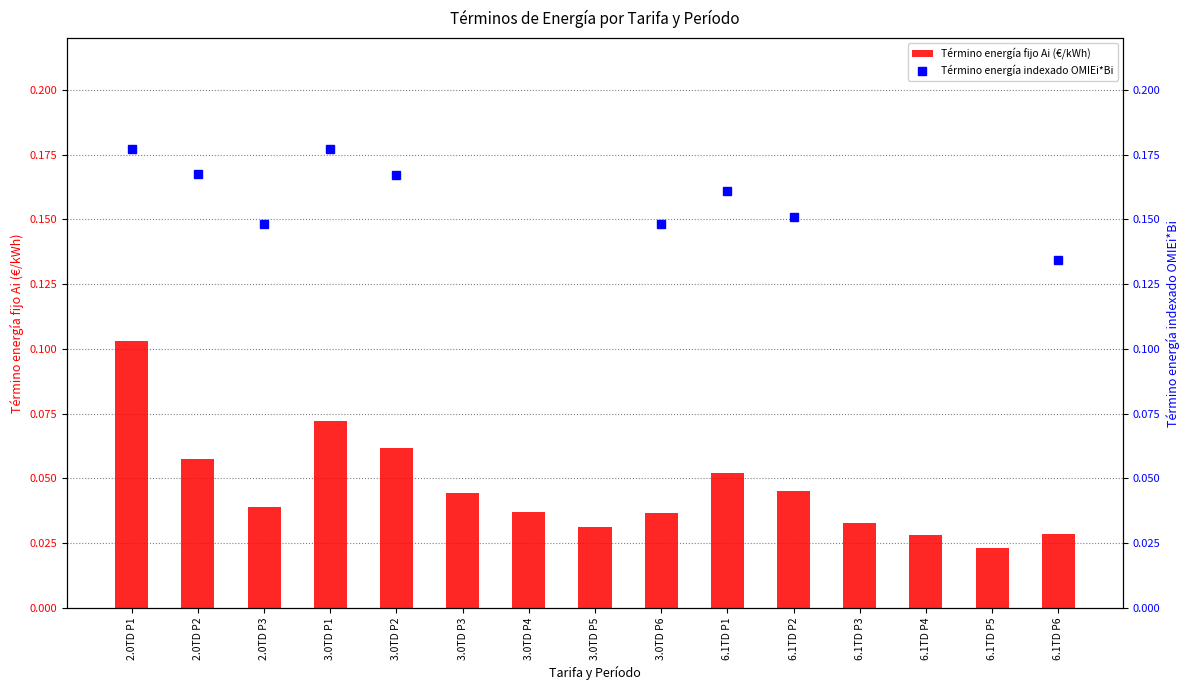

The chart shows a value of 0.0 at 3.0TD P5. True or false?

False